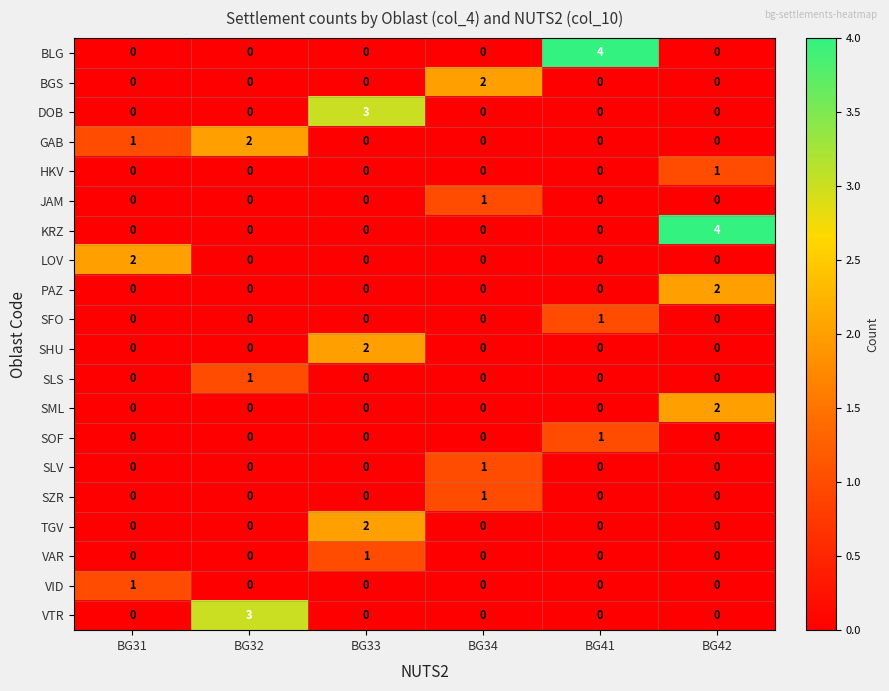

What is the maximum value shown in the chart?

4